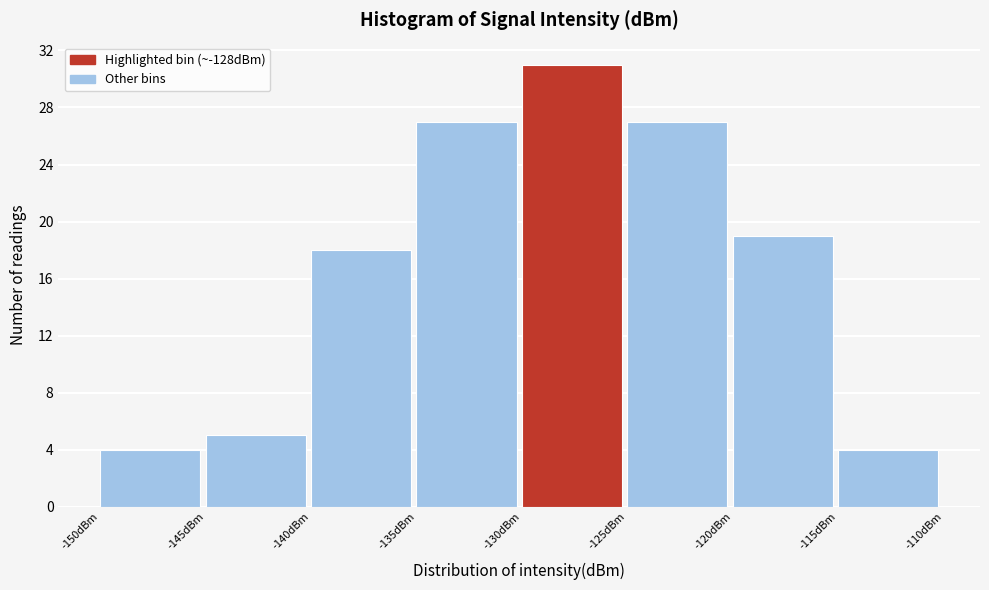

Over which range of the x-axis is the bar tallest?

-130 to -125